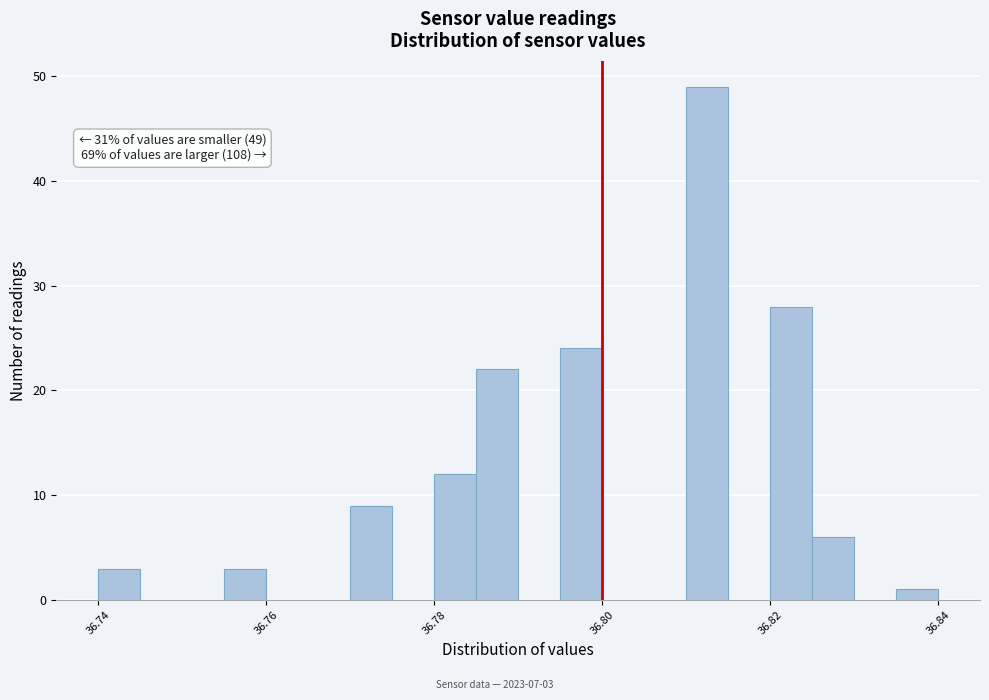

Read against the x-axis, roughly where is the centre of the tallest bar?

36.812